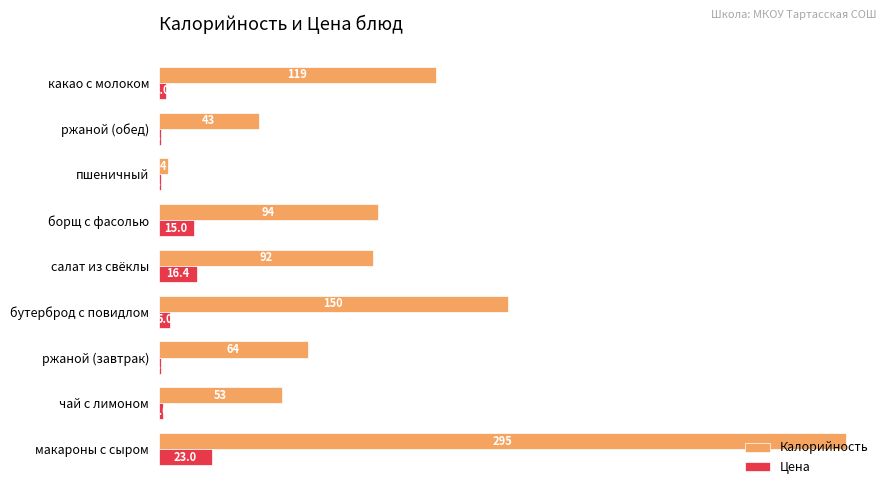

What is the minimum value for Цена?

1.0